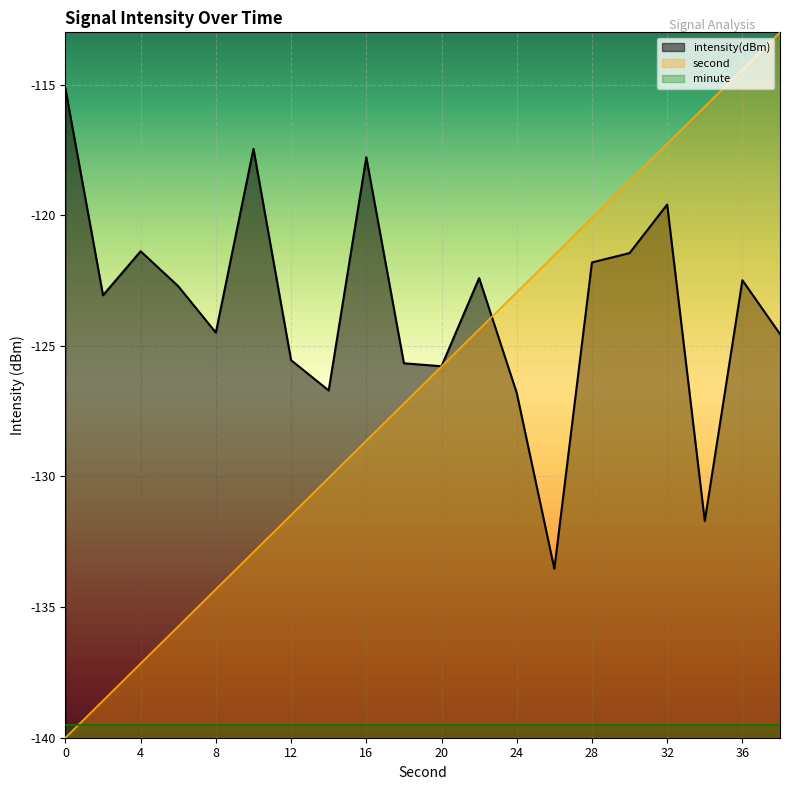

What is the greatest value displayed?

-113.0